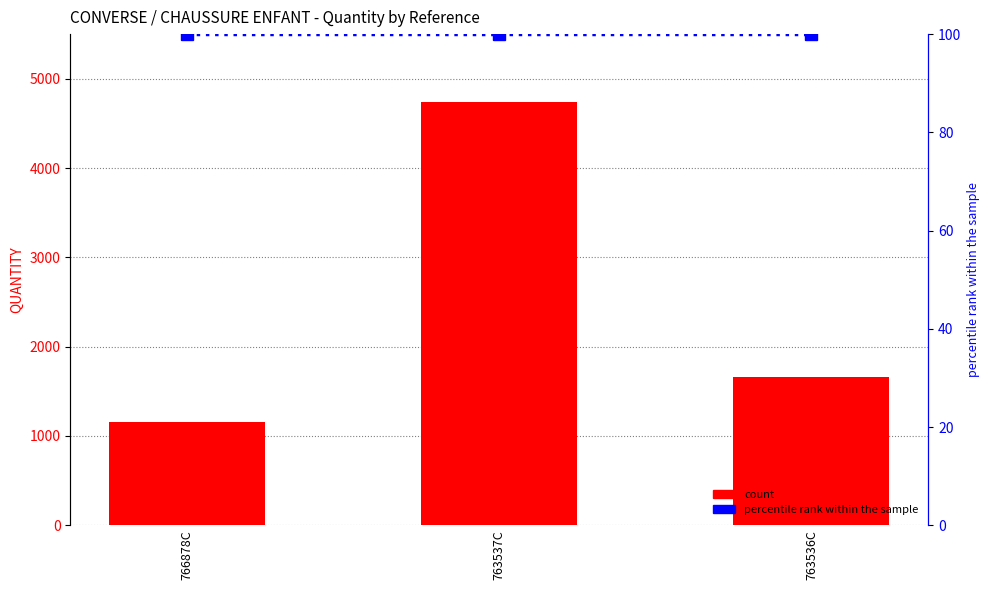

Does the chart contain any negative values?

No